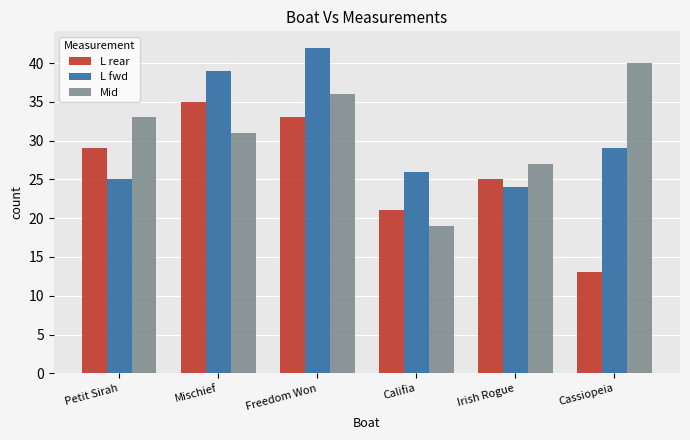

True or false: L fwd has a value of 26 at Califia.

True